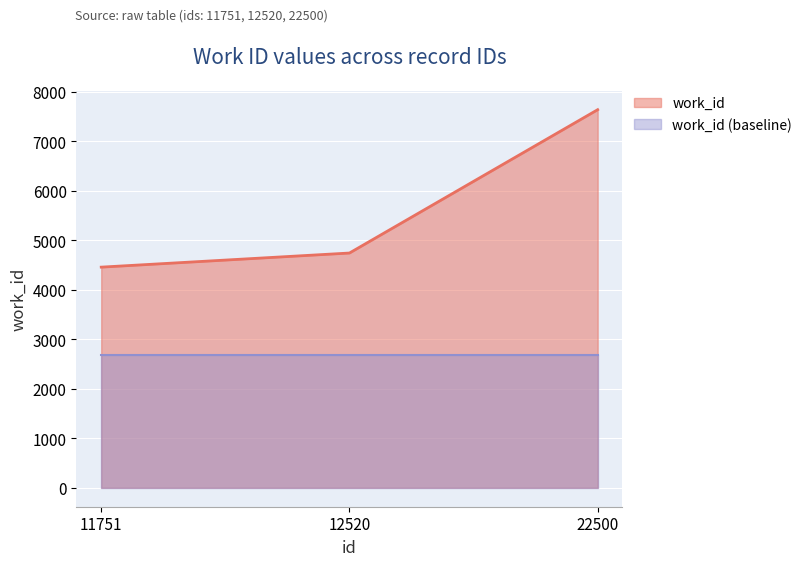

Rank the categories by value from lowest to highest.

11751, 12520, 22500